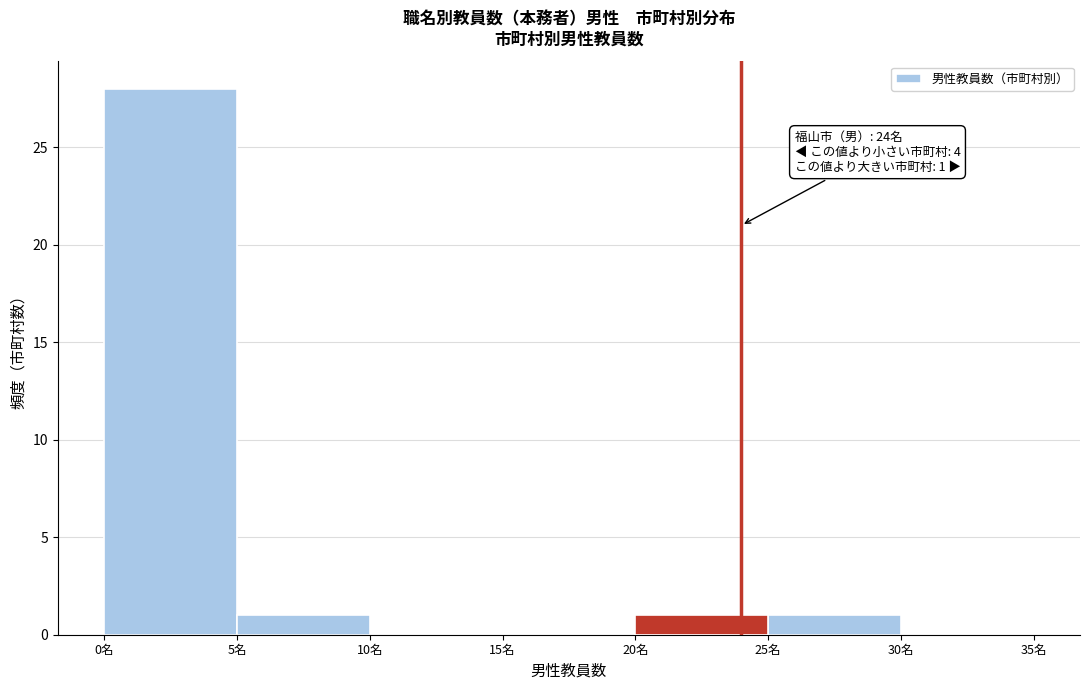

Over which range of the x-axis is the bar tallest?

0 to 5